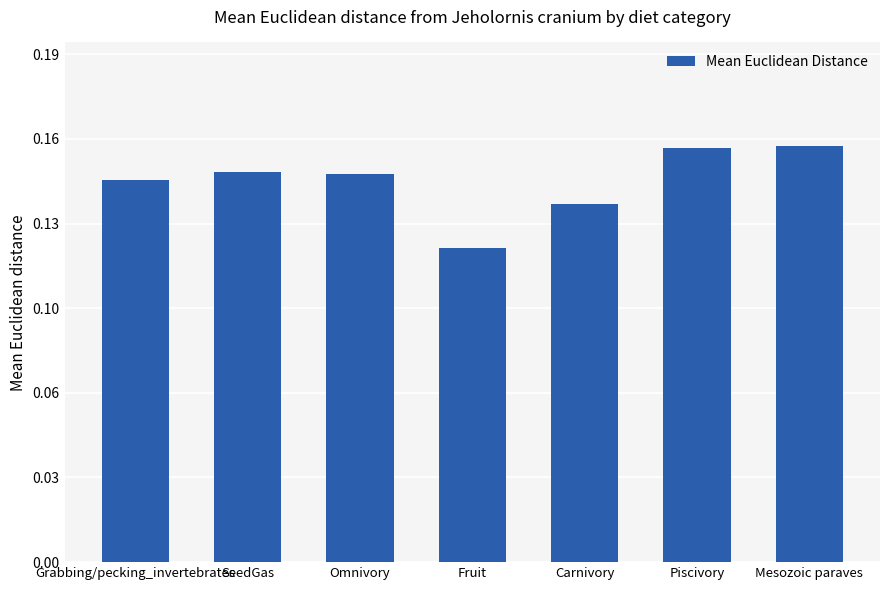

Does the chart contain any negative values?

No